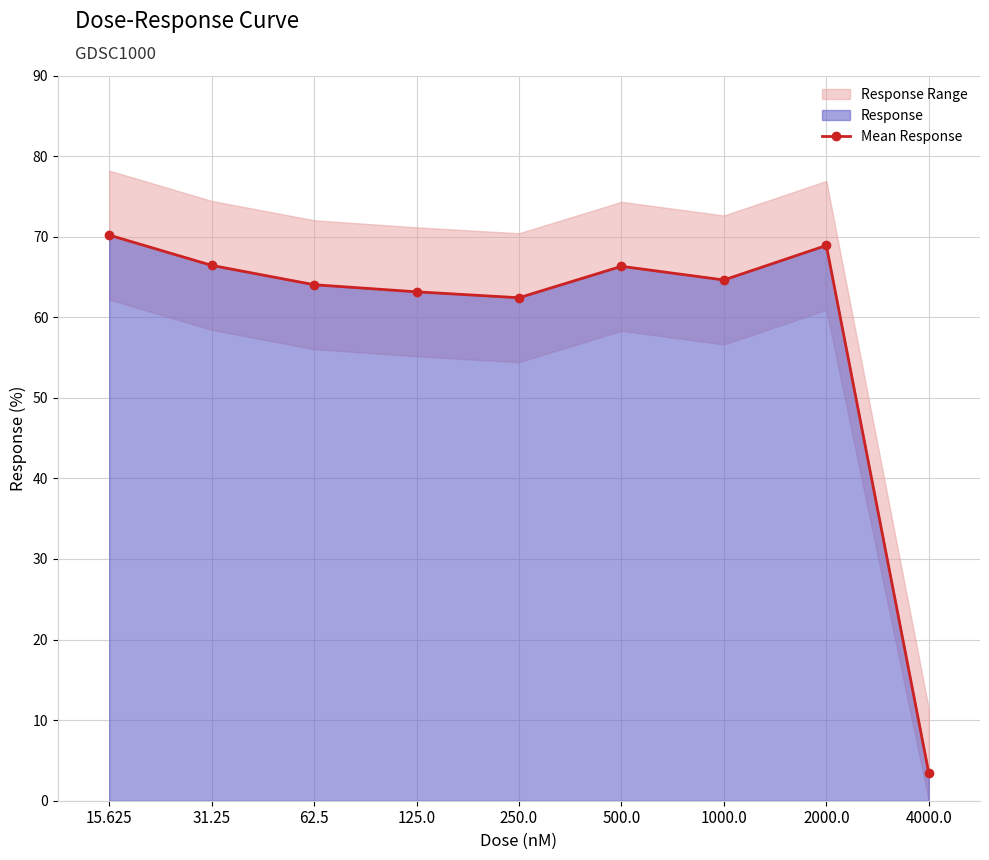

Does the chart display data point markers on the line(s)?

Yes